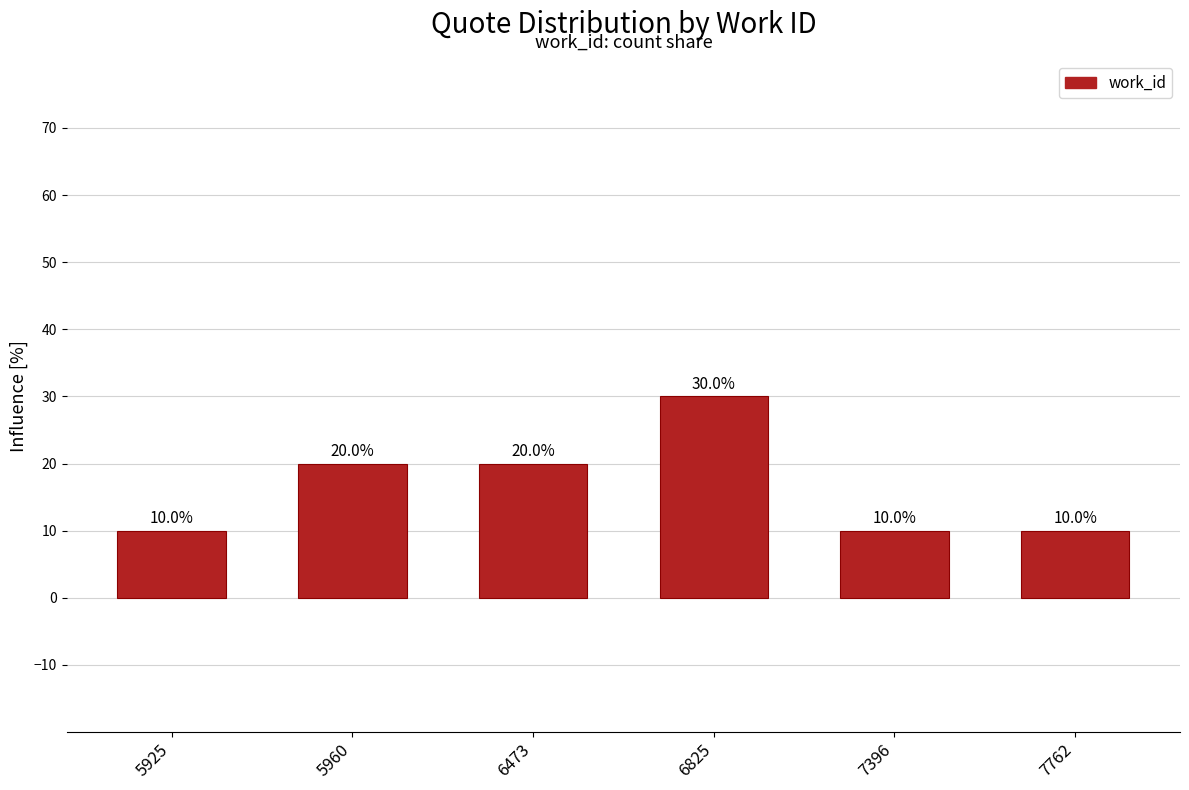

What is the sum of the values at 7396 and 7762?

20